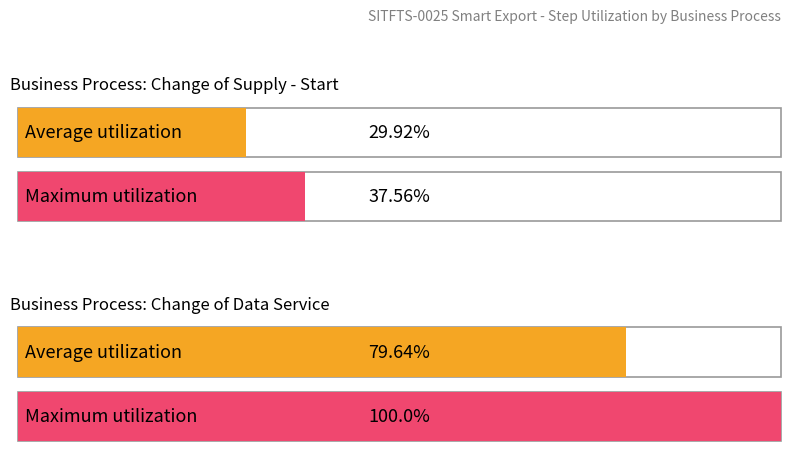

Reading left to right, extract all data points from this chart.

Average utilization: 29.9	79.6
Maximum utilization: 37.6	100.0